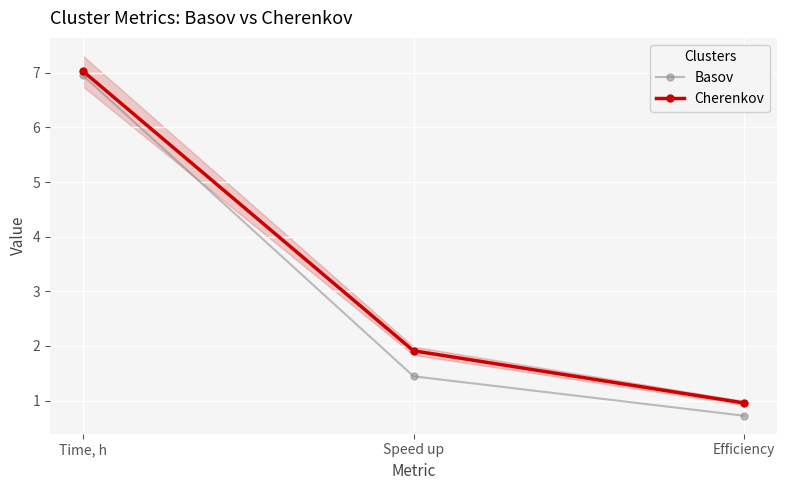

True or false: Cherenkov has a value of 1.0 at Efficiency.

True